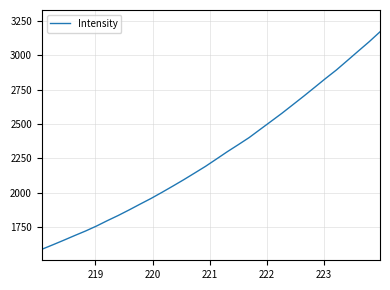

What is the greatest value displayed?

3170.4